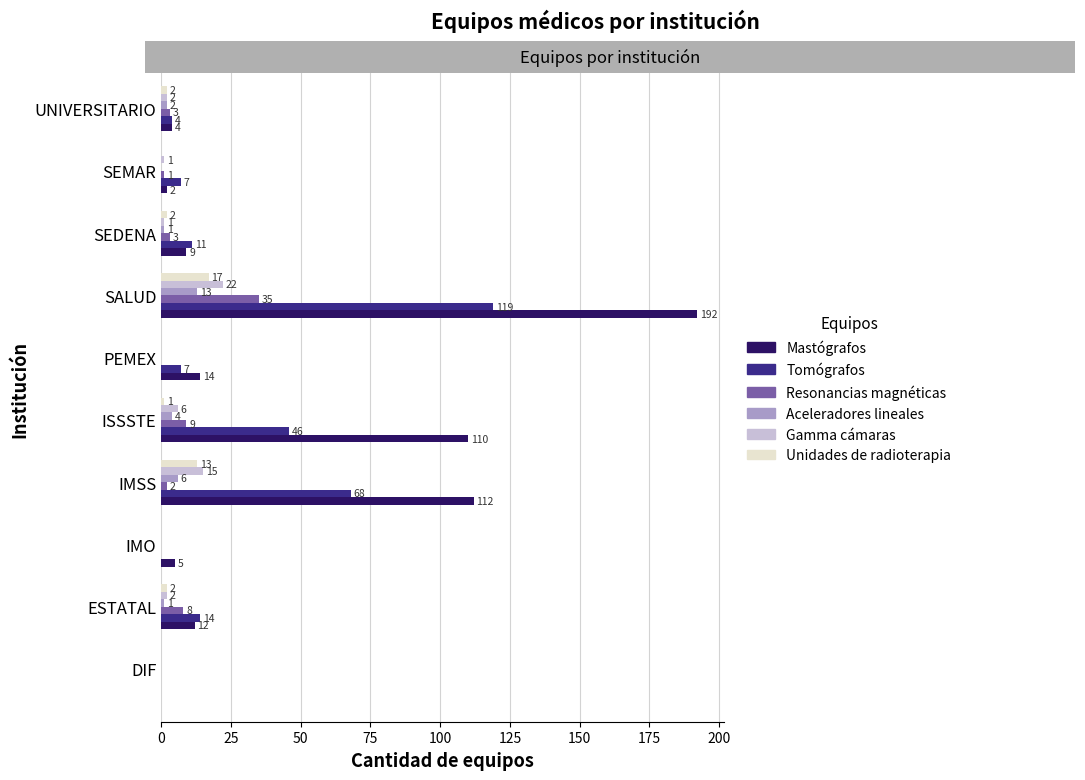

Which series changed the most between ISSSTE and SALUD?

Mastógrafos